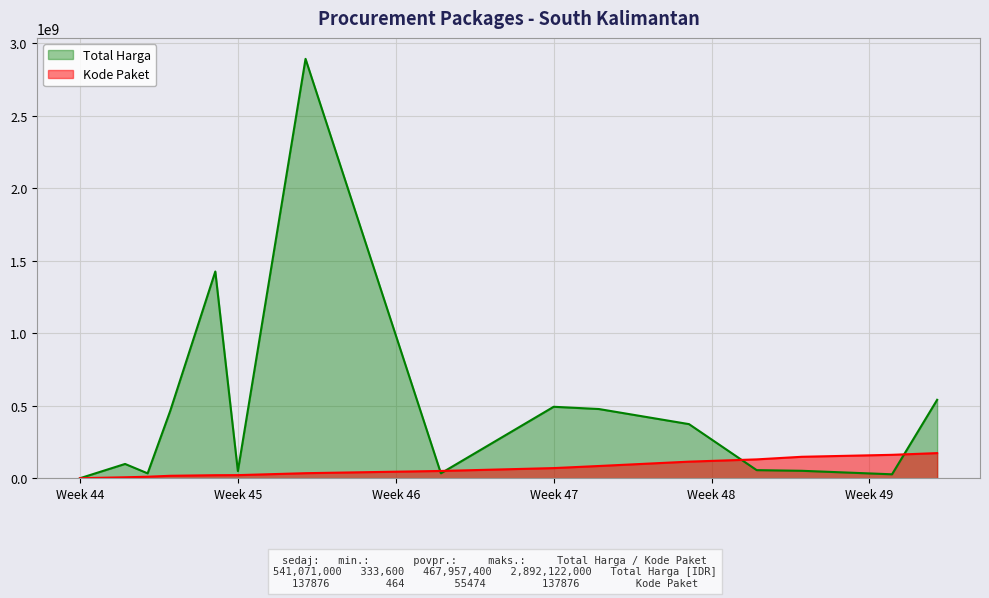

At which label is Total Harga closest to 1446227800?

2021-11-07